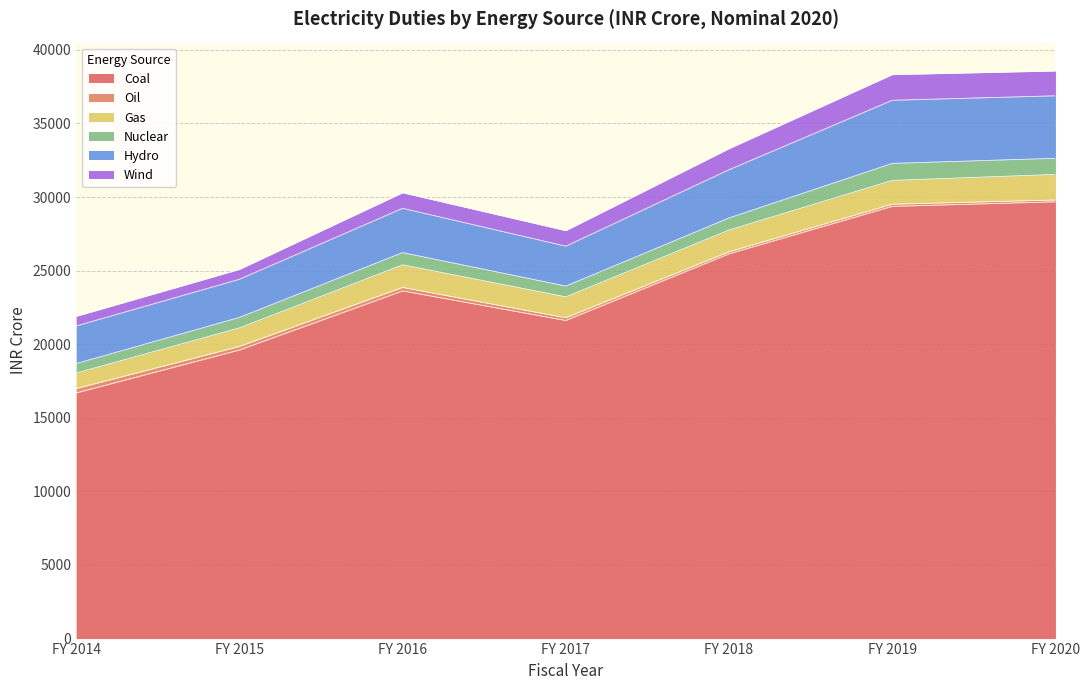

How many values in the Hydro series are below 3008?

3